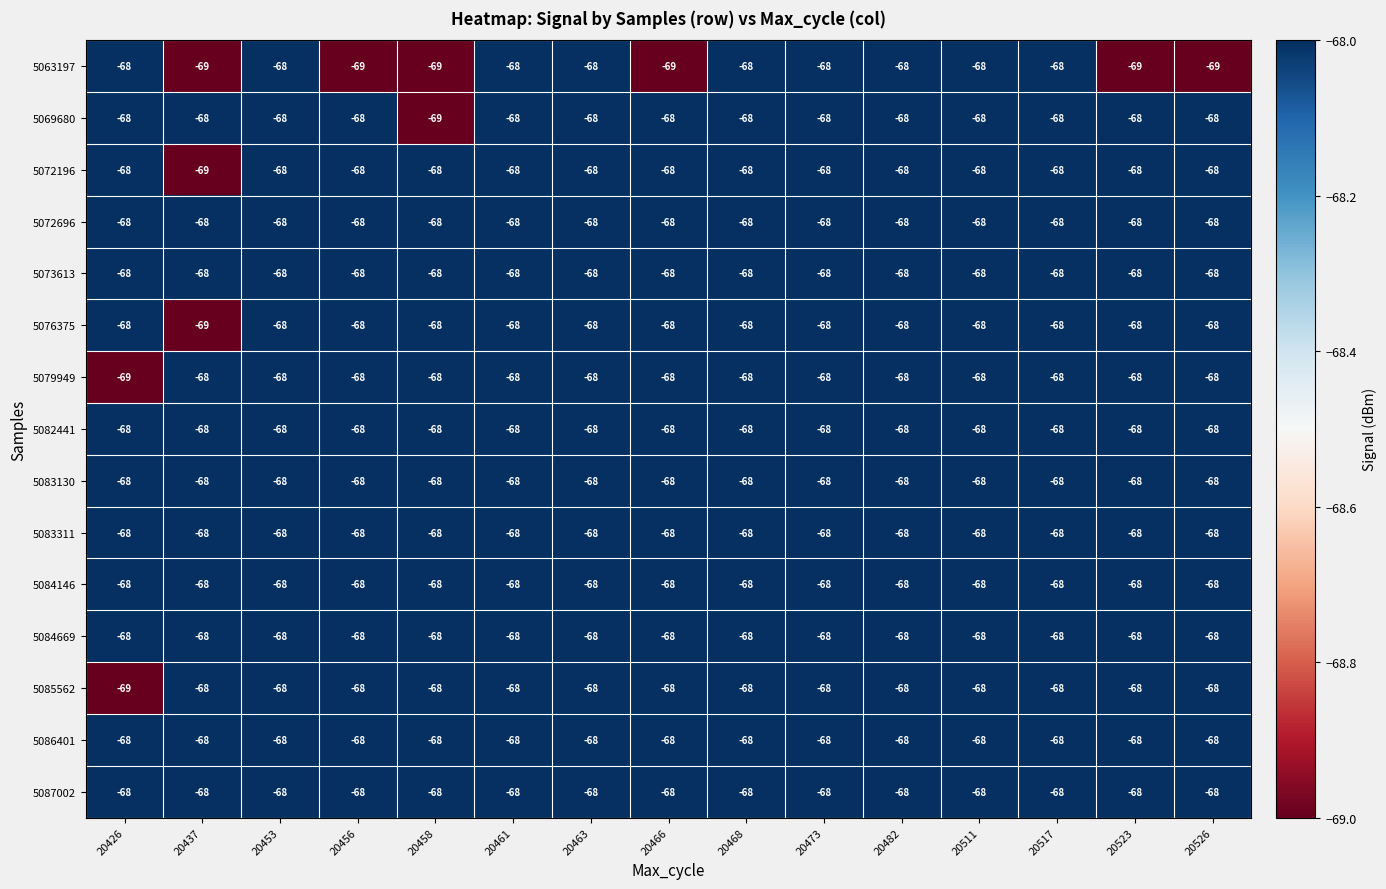

The value of 5079949 at 20458 is -45. True or false?

False